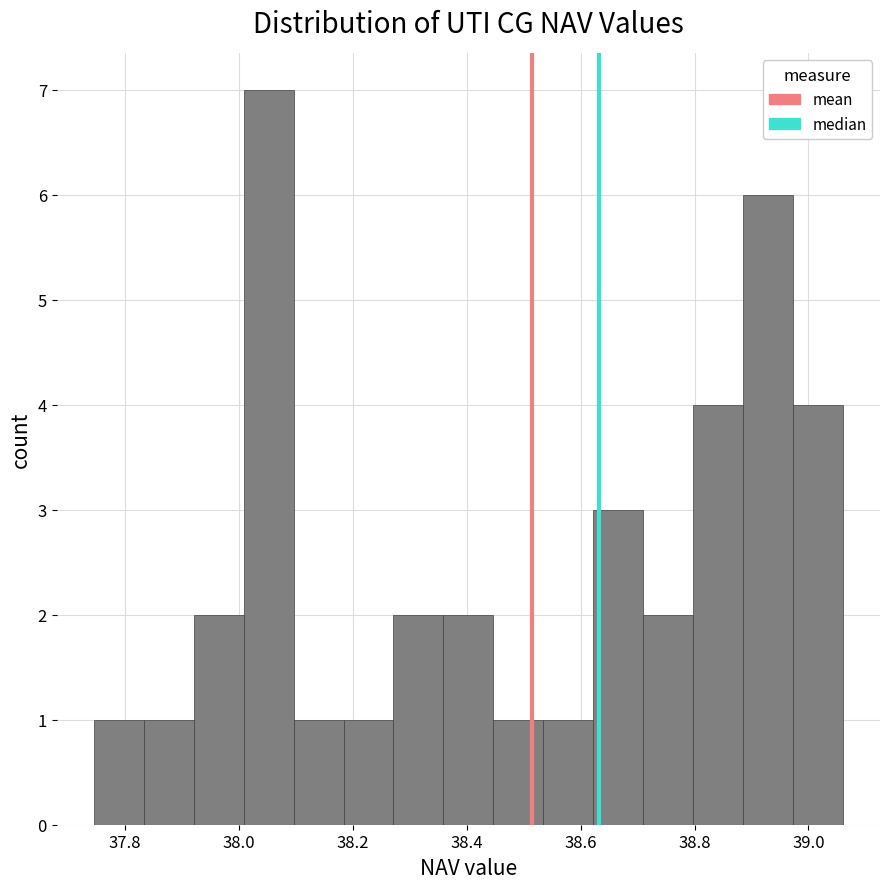

Reading left to right, transcribe this chart: for each bar, give the range it covers on the x-axis and its height. Neither the bar edges nor the heights are printed on the chart, so give them approximately, as read against the axes.

37.74 to 37.84: 1
37.84 to 37.92: 1
37.92 to 38.00: 2
38.00 to 38.10: 7
38.10 to 38.18: 1
38.18 to 38.28: 1
38.28 to 38.36: 2
38.36 to 38.44: 2
38.44 to 38.54: 1
38.54 to 38.62: 1
38.62 to 38.70: 3
38.70 to 38.80: 2
38.80 to 38.88: 4
38.88 to 38.98: 6
38.98 to 39.06: 4